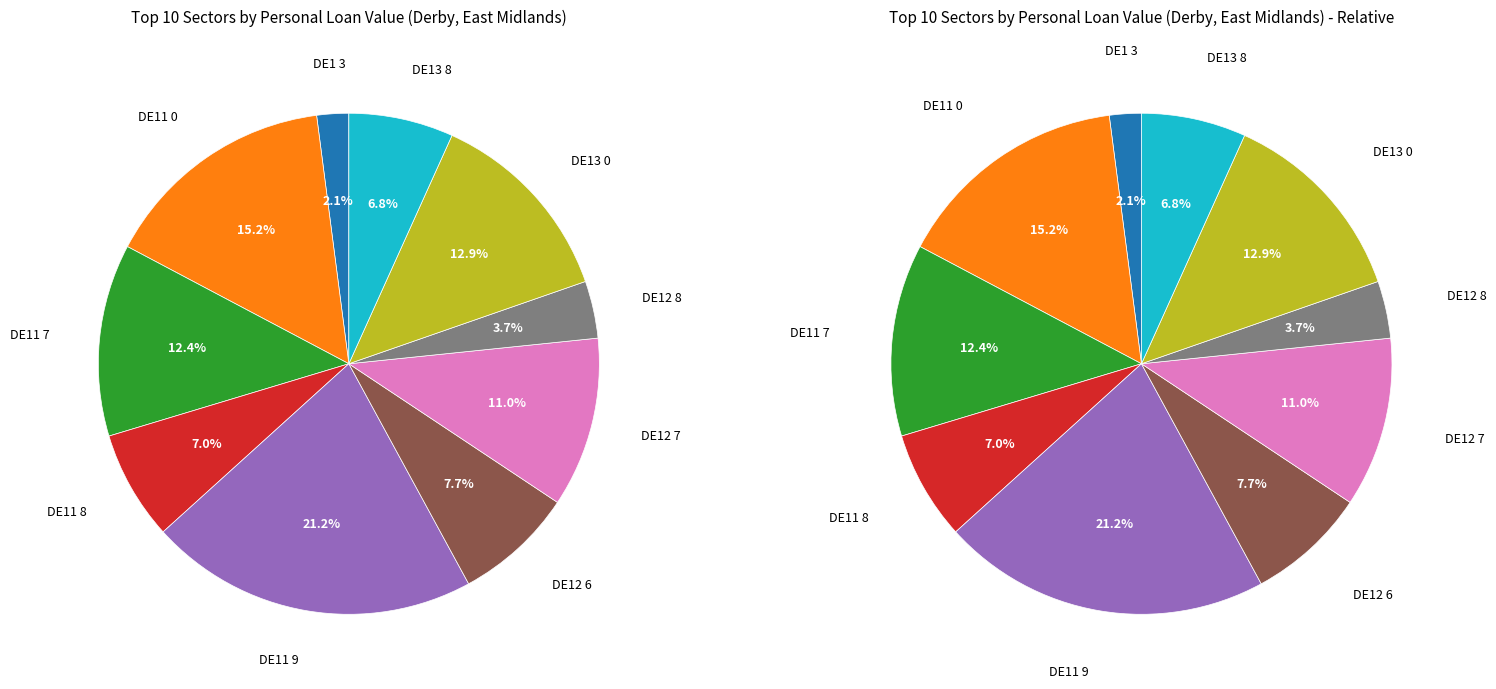

What is the ratio of the value at DE11 0 to the value at DE13 8?

2.2